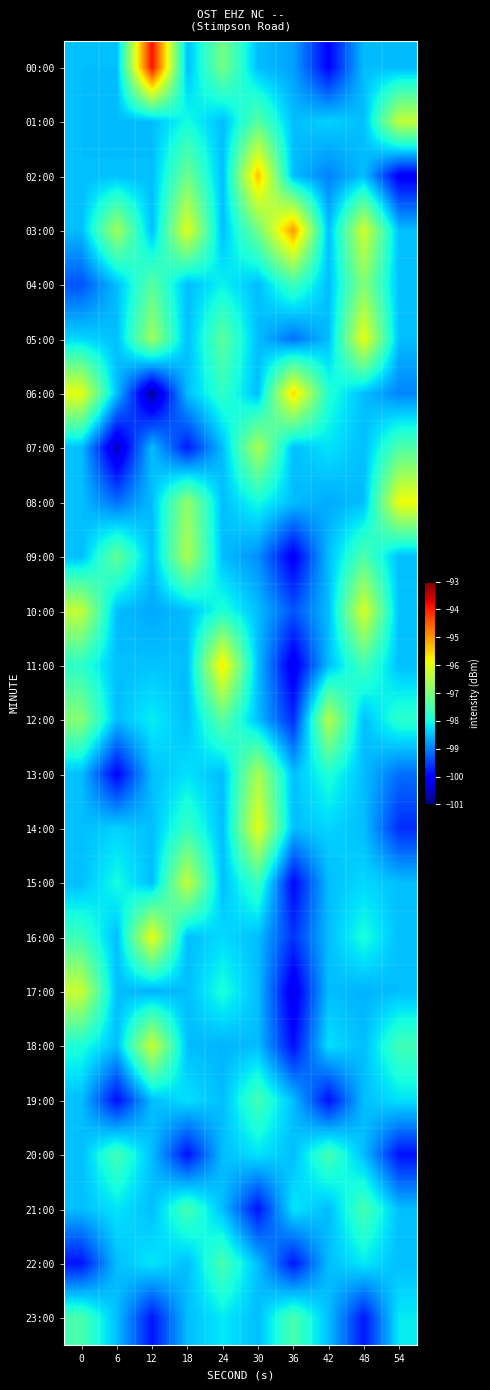

Reading left to right, list all the values displayed in this chart.

00:00: 0=-98.5	6=-98.5	12=-93.9	18=-98.5	24=-97.1	30=-98.5	36=-98.7	42=-100.0	48=-98.5	54=-98.5
01:00: 0=-98.5	6=-98.5	12=-98.5	18=-98.0	24=-98.5	30=-97.4	36=-98.5	42=-98.3	48=-98.5	54=-96.3
02:00: 0=-98.5	6=-98.5	12=-98.5	18=-97.1	24=-98.5	30=-95.3	36=-98.5	42=-99.0	48=-98.5	54=-100.1
03:00: 0=-98.5	6=-96.7	12=-98.5	18=-96.0	24=-98.5	30=-97.1	36=-95.0	42=-98.5	48=-96.2	54=-98.5
04:00: 0=-99.3	6=-98.5	12=-97.3	18=-98.5	24=-98.1	30=-98.5	36=-97.6	42=-98.5	48=-96.9	54=-98.5
05:00: 0=-98.3	6=-98.5	12=-96.7	18=-98.5	24=-97.3	30=-98.5	36=-99.1	42=-98.5	48=-96.0	54=-98.5
06:00: 0=-96.0	6=-98.5	12=-100.8	18=-98.5	24=-97.7	30=-98.5	36=-95.5	42=-97.9	48=-98.5	54=-99.0
07:00: 0=-98.5	6=-100.5	12=-98.5	18=-99.8	24=-98.5	30=-96.6	36=-98.5	42=-98.2	48=-98.5	54=-97.4
08:00: 0=-98.5	6=-99.1	12=-98.5	18=-96.8	24=-98.5	30=-98.0	36=-98.5	42=-98.7	48=-98.5	54=-95.9
09:00: 0=-98.5	6=-97.2	12=-98.5	18=-96.5	24=-98.5	30=-98.9	36=-100.1	42=-98.5	48=-97.5	54=-98.5
10:00: 0=-96.3	6=-98.5	12=-98.7	18=-98.5	24=-97.9	30=-98.5	36=-99.3	42=-98.5	48=-96.1	54=-98.5
11:00: 0=-97.8	6=-98.5	12=-98.5	18=-98.5	24=-95.7	30=-98.5	36=-100.2	42=-98.5	48=-97.6	54=-98.5
12:00: 0=-96.9	6=-98.5	12=-98.1	18=-98.5	24=-97.3	30=-98.5	36=-99.7	42=-96.5	48=-98.5	54=-97.8
13:00: 0=-98.5	6=-100.0	12=-98.5	18=-98.2	24=-98.5	30=-96.6	36=-98.5	42=-97.9	48=-98.5	54=-99.1
14:00: 0=-98.5	6=-98.3	12=-98.5	18=-97.7	24=-98.5	30=-96.0	36=-98.5	42=-98.3	48=-98.5	54=-99.7
15:00: 0=-98.5	6=-98.0	12=-98.5	18=-96.3	24=-98.5	30=-97.6	36=-100.0	42=-98.5	48=-98.3	54=-98.5
16:00: 0=-97.6	6=-98.5	12=-96.0	18=-98.5	24=-98.3	30=-98.5	36=-99.6	42=-98.5	48=-97.9	54=-98.5
17:00: 0=-96.3	6=-98.5	12=-98.6	18=-98.5	24=-97.9	30=-98.5	36=-100.3	42=-98.5	48=-98.6	54=-98.5
18:00: 0=-97.9	6=-98.5	12=-96.2	18=-98.5	24=-98.6	30=-98.5	36=-99.9	42=-98.2	48=-98.5	54=-97.6
19:00: 0=-98.5	6=-99.9	12=-98.5	18=-98.2	24=-98.5	30=-97.6	36=-98.5	42=-99.9	48=-98.5	54=-98.2
20:00: 0=-98.5	6=-97.5	12=-98.5	18=-99.9	24=-98.5	30=-98.2	36=-98.5	42=-97.5	48=-98.5	54=-99.9
21:00: 0=-98.5	6=-98.2	12=-98.5	18=-97.5	24=-98.5	30=-99.9	36=-98.2	42=-98.5	48=-97.5	54=-98.5
22:00: 0=-99.8	6=-98.5	12=-98.2	18=-98.5	24=-97.5	30=-98.5	36=-99.8	42=-98.5	48=-98.2	54=-98.5
23:00: 0=-97.5	6=-98.5	12=-99.8	18=-98.5	24=-98.2	30=-98.5	36=-97.5	42=-98.5	48=-99.8	54=-98.2